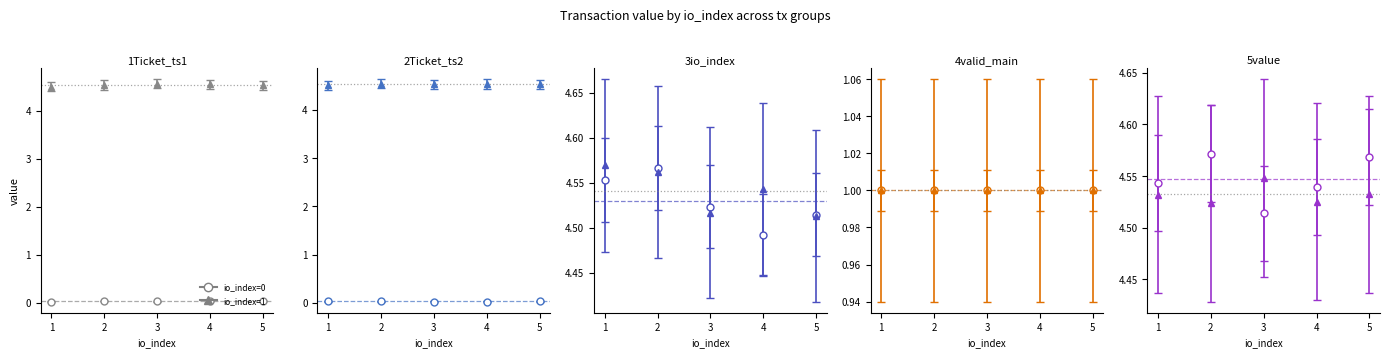

Where is value nearest to the value 2?

1